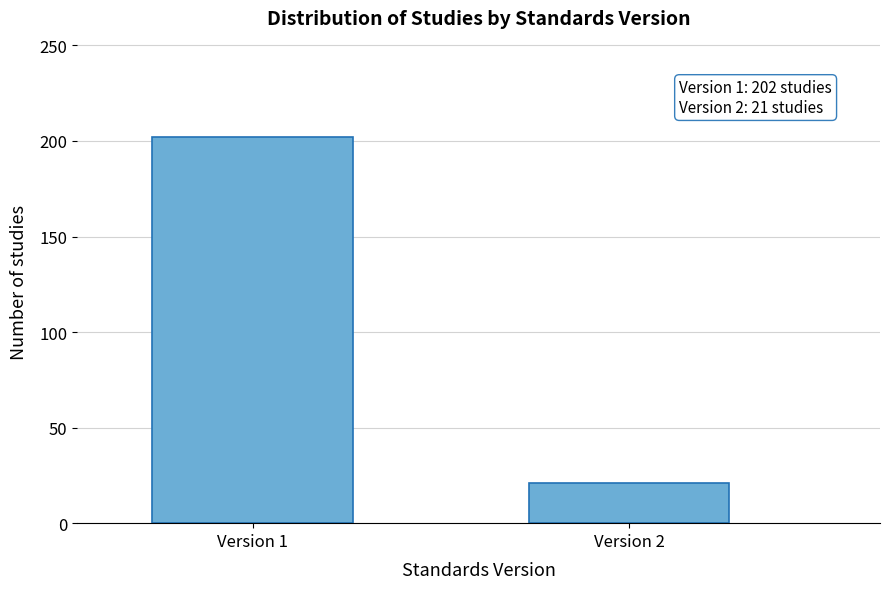

Reading left to right, list all the values displayed in this chart.

Version 1=202	Version 2=21